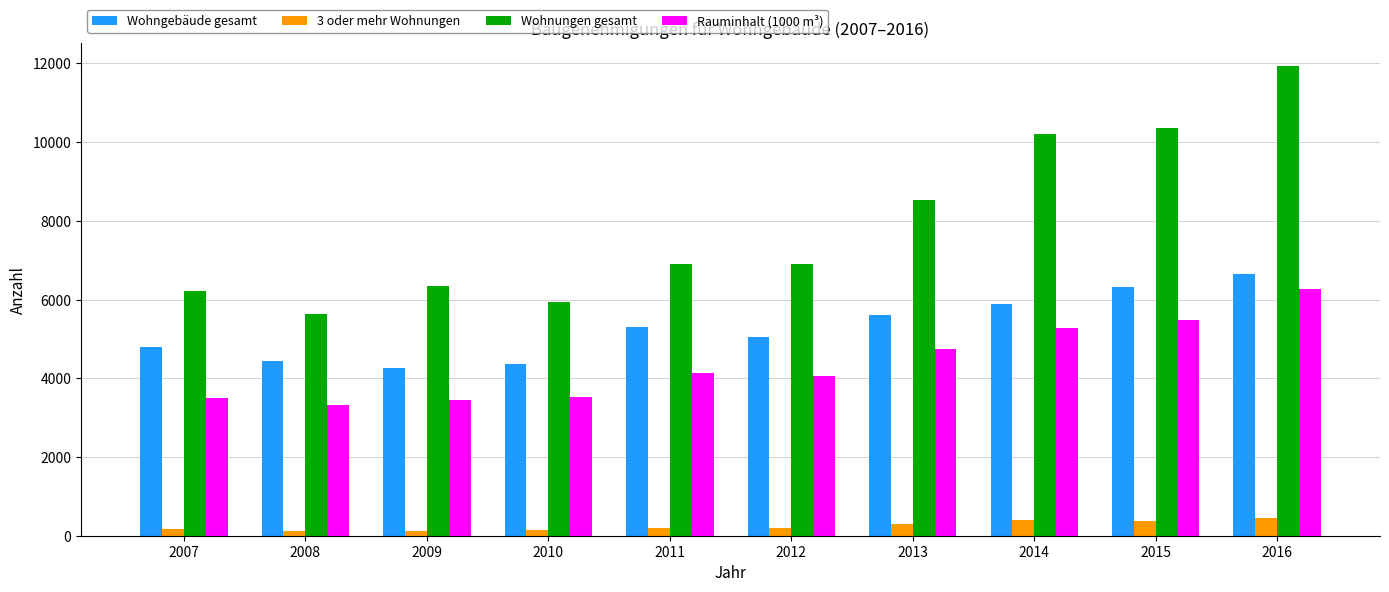

Where is Wohnungen gesamt nearest to the value 8782?

2013